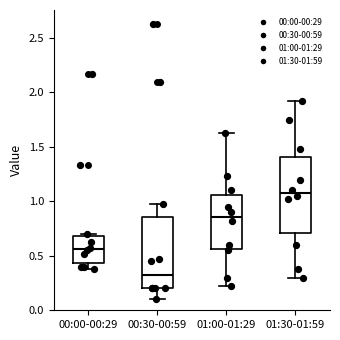

Which box is the tallest, from its lower edge to its upper edge?

01:30-01:59